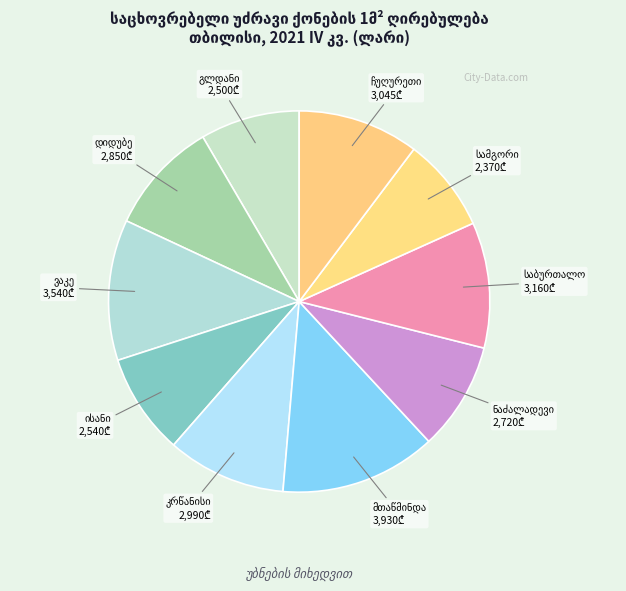

Does any single category account for the majority?

No